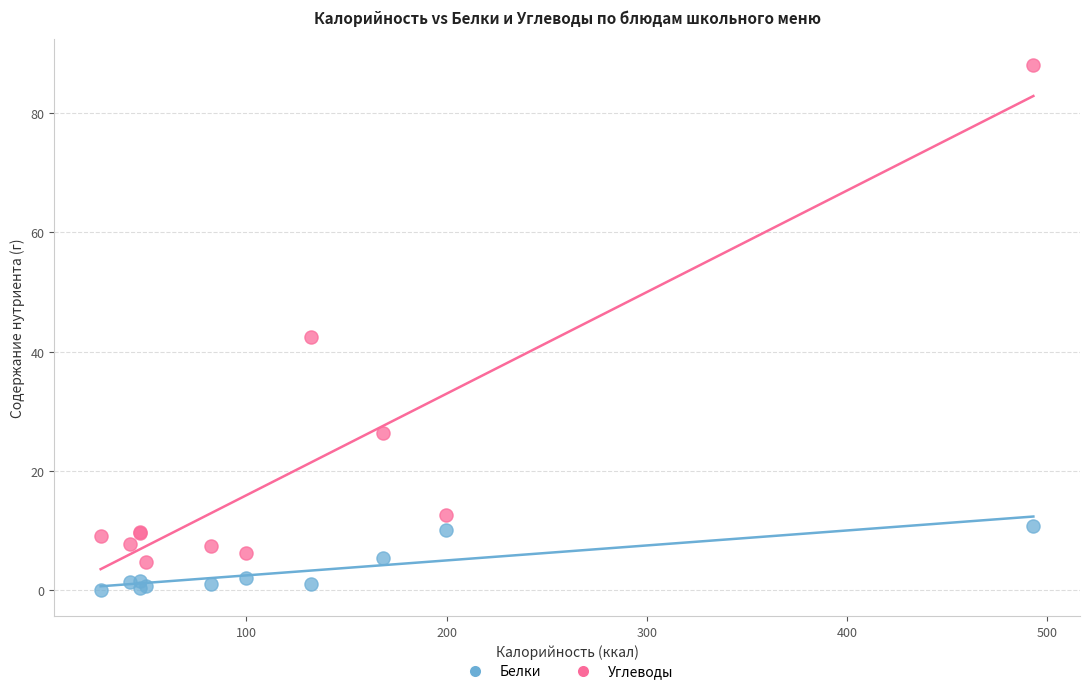

In the Углеводы series, what Y value is closest to 46?

42.5